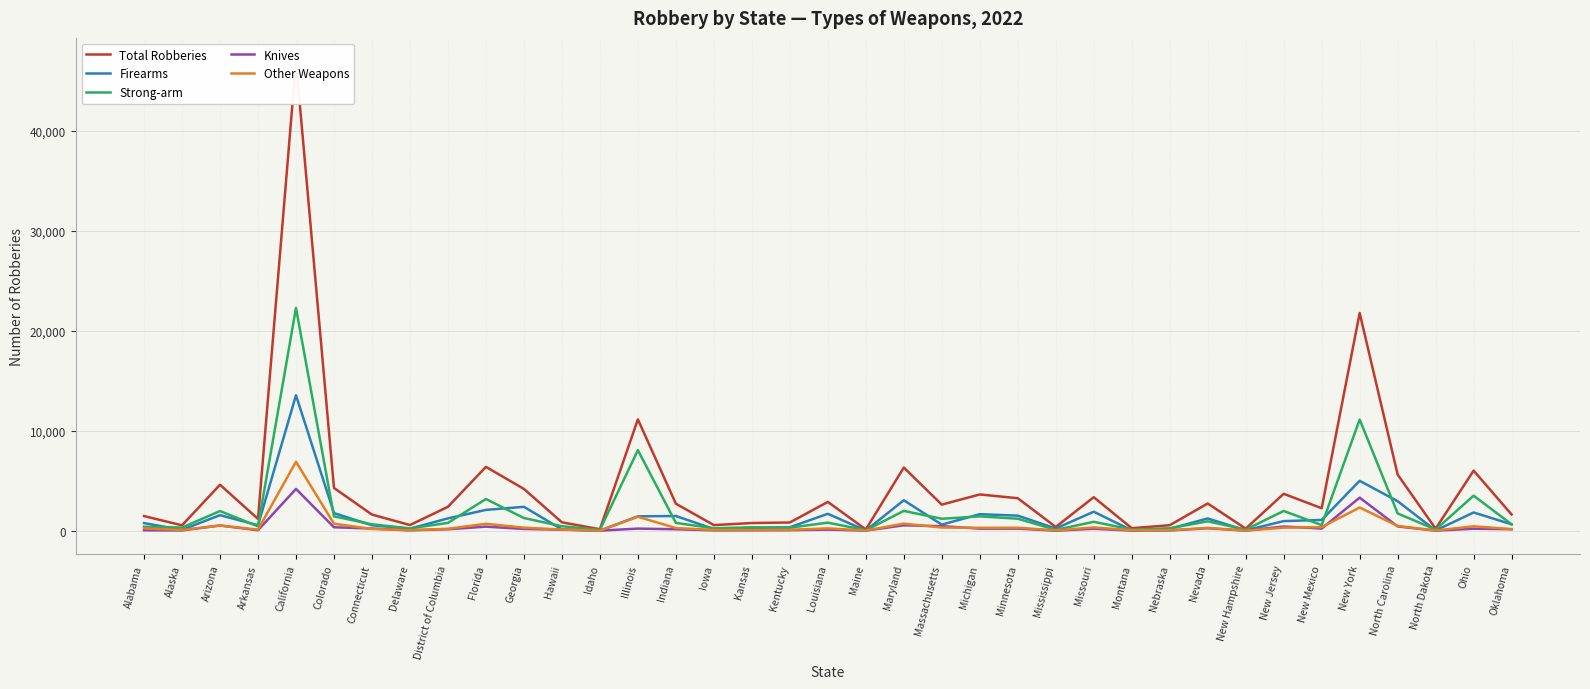

Which series changed the most between Arizona and Idaho?

Total Robberies